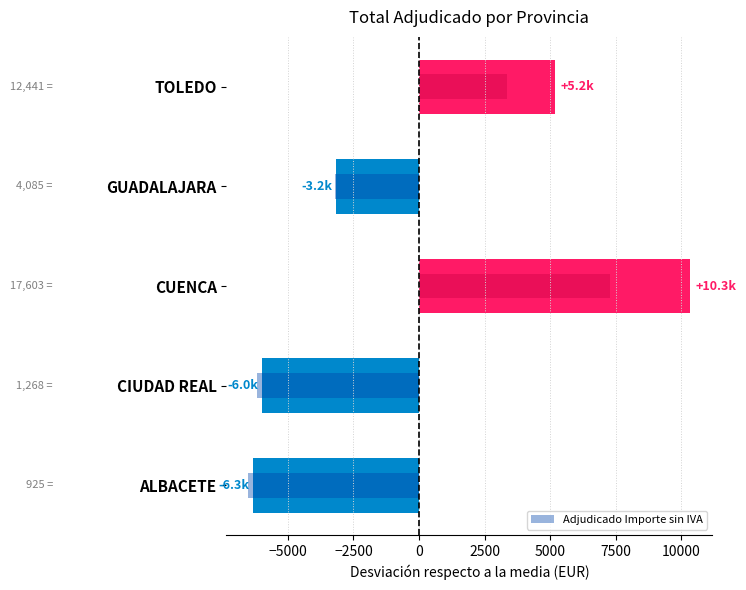

What is the maximum value shown in the chart?

7283.7